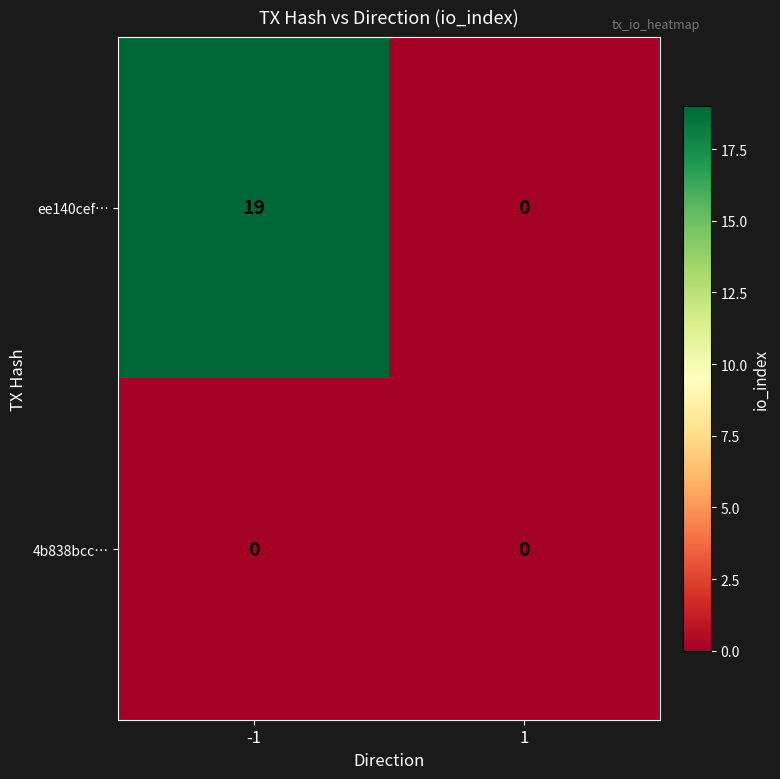

What is the difference between the ee140cef… values at -1 and 1?

19